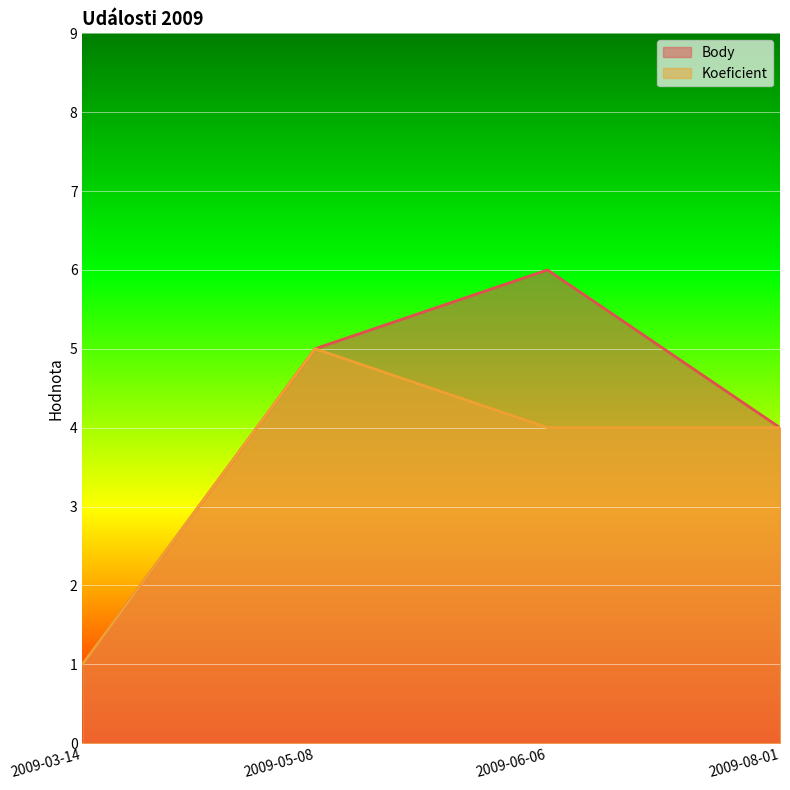

Reading left to right, list all the values displayed in this chart.

Body: 2009-03-14=1	2009-05-08=5	2009-06-06=6	2009-08-01=4
Koeficient: 2009-03-14=1	2009-05-08=5	2009-06-06=4	2009-08-01=4